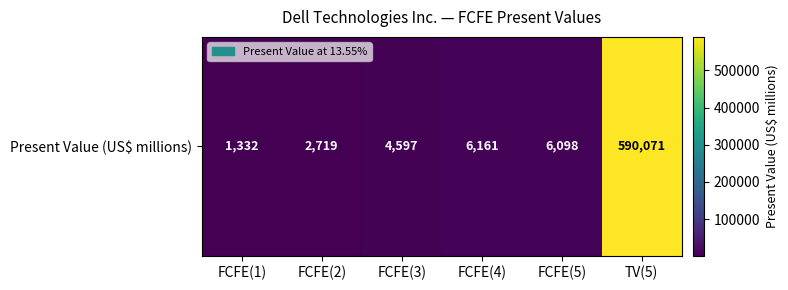

Reading right to left, extract all data points from this chart.

TV(5)=590071	FCFE(5)=6098	FCFE(4)=6161	FCFE(3)=4597	FCFE(2)=2719	FCFE(1)=1332